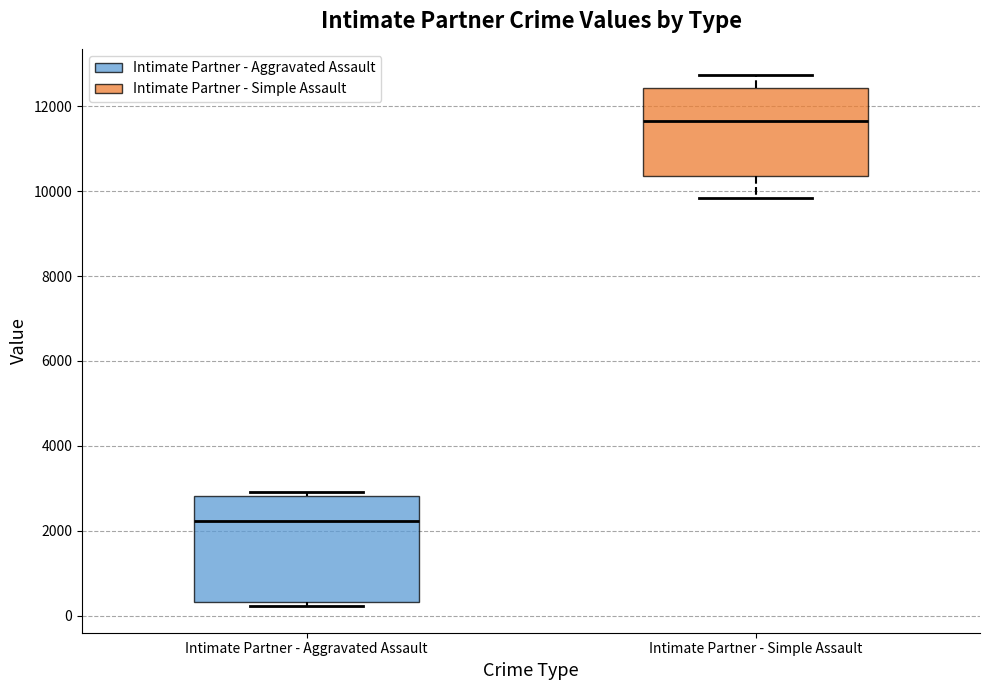

Reading left to right, read every box against the y-axis: the position of its median line, the range the box covers, and the ends of its whiskers. The values are not printed on the chart, so give them approximately, as read against the axis.

Intimate Partner - Aggravated Assault: median 2200, box 400 to 2800, whiskers 200 to 3000
Intimate Partner - Simple Assault: median 11600, box 10400 to 12400, whiskers 9800 to 12800